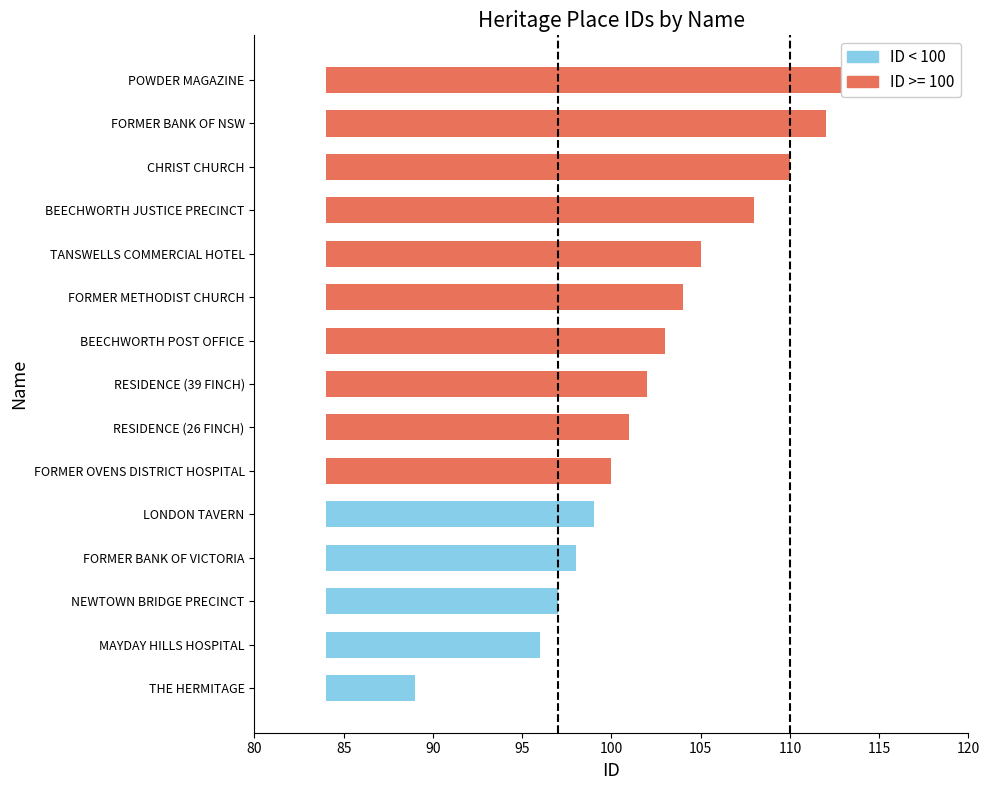

What is the value of the 2nd bar from the left?

12